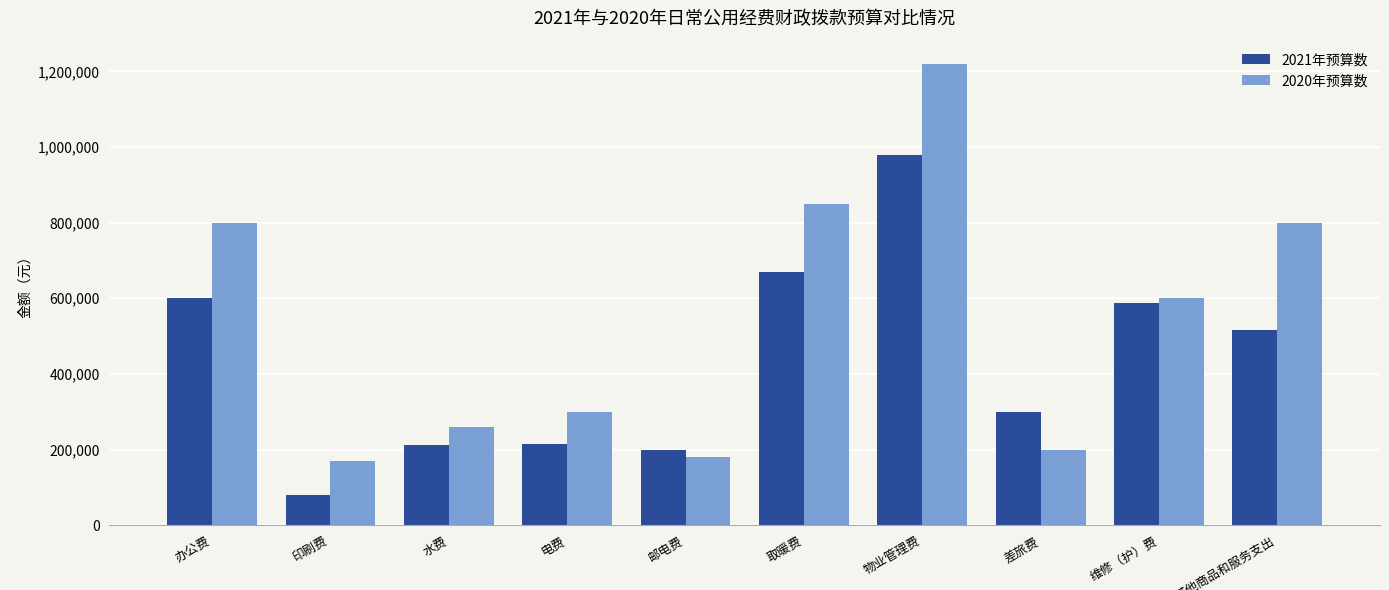

What is the label of the 8th bar from the left?

差旅费